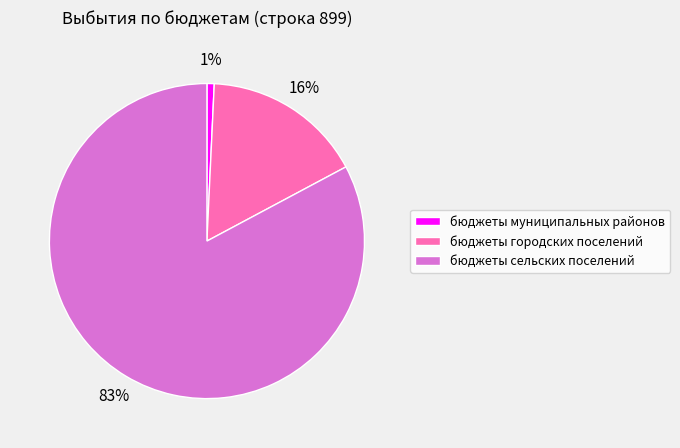

To the nearest percent, what percentage of the pie is бюджеты сельских поселений?

83%